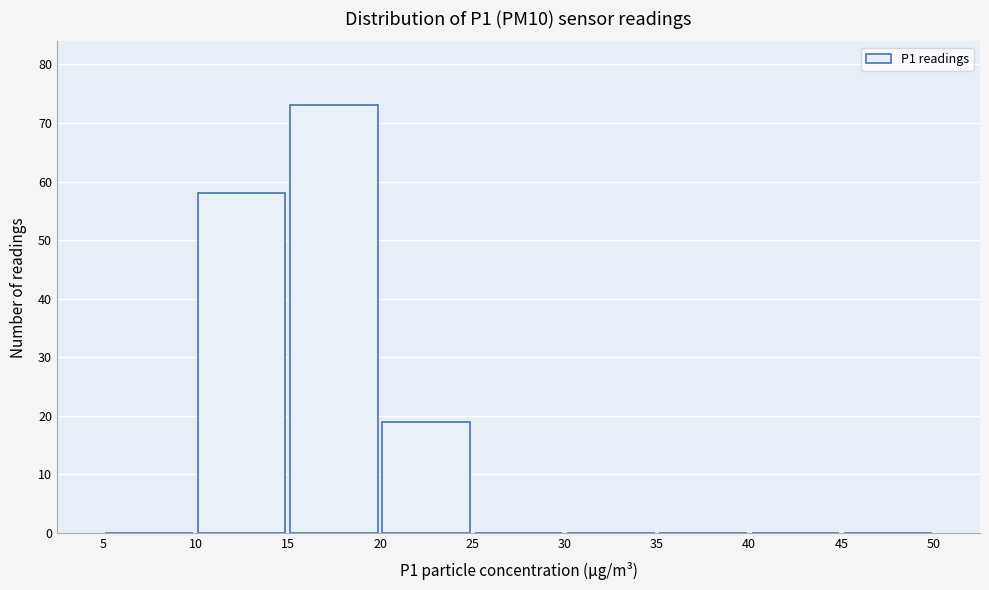

Which range on the x-axis has the tallest bar?

15 to 20